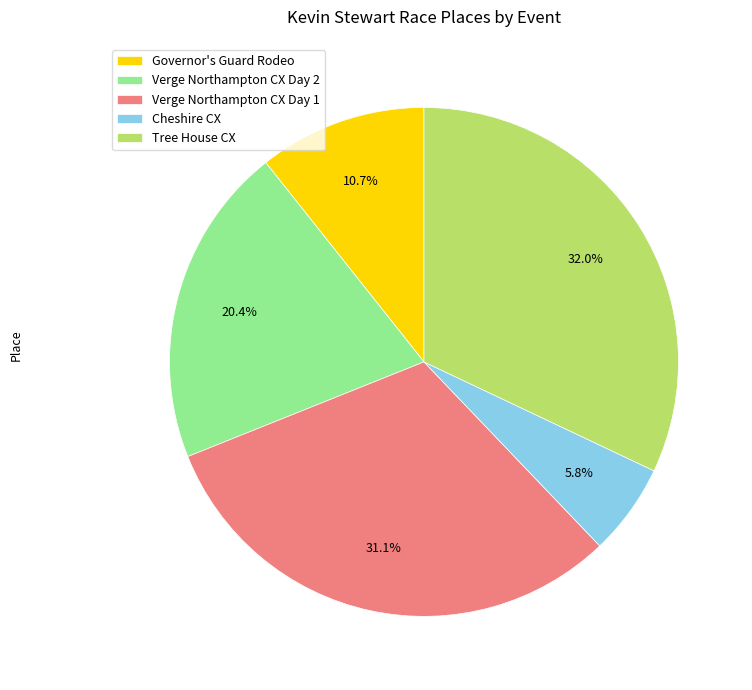

Which slice is the smallest?

Cheshire CX